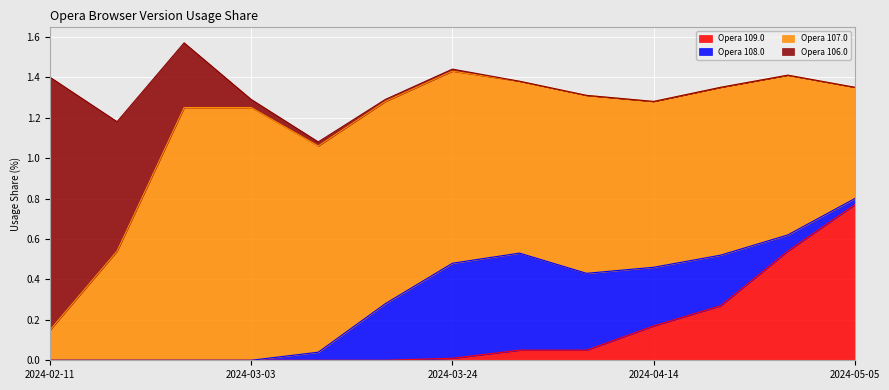

True or false: Opera 109.0 and Opera 107.0 cross at least once.

True